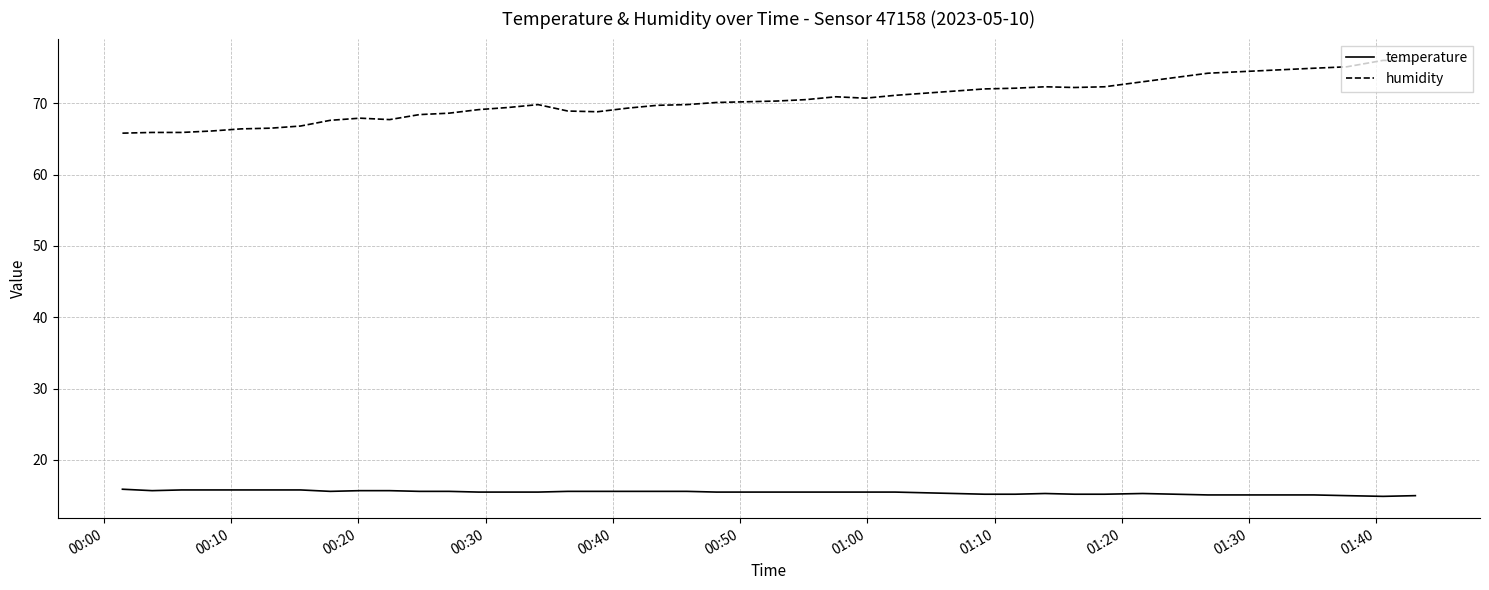

List the series in order of their peak value, highest first.

humidity, temperature